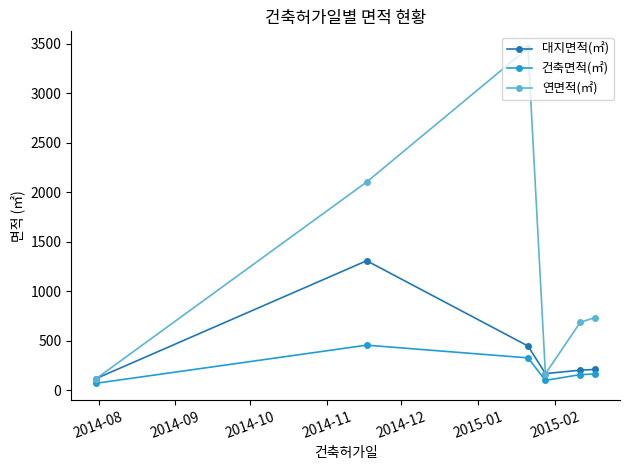

Rank the series by their maximum value, from lowest to highest.

건축면적(㎡), 대지면적(㎡), 연면적(㎡)